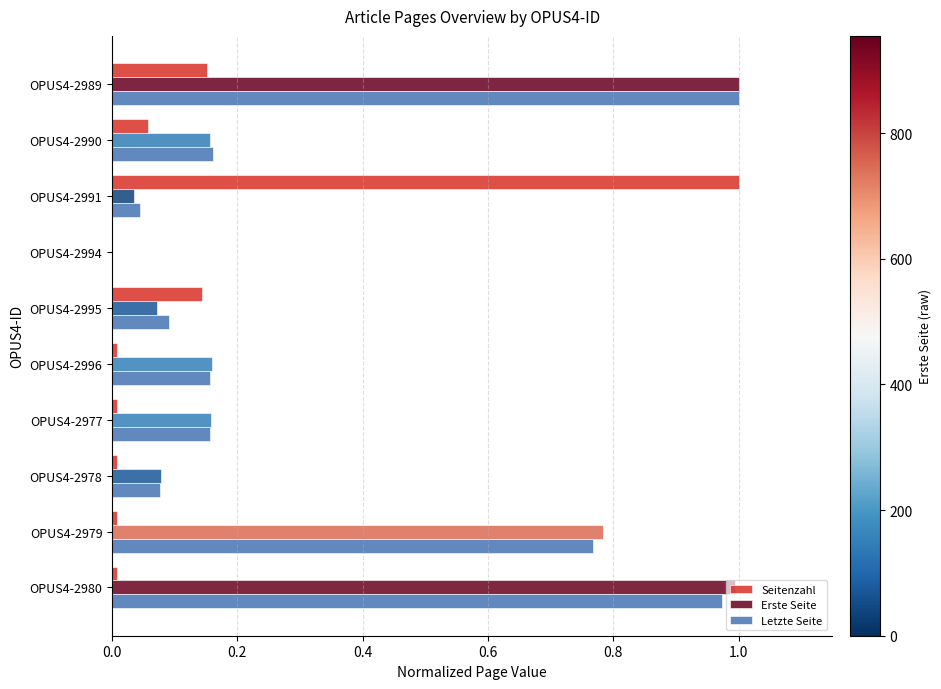

How many data points in Letzte Seite are above 0?

9